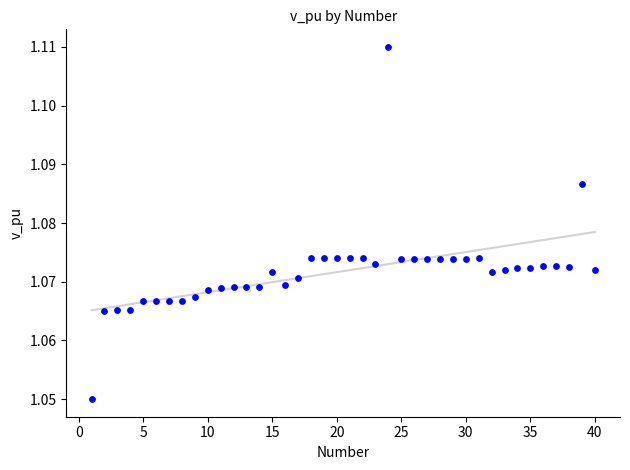

What is the range of X values (max minus min)?

39.0